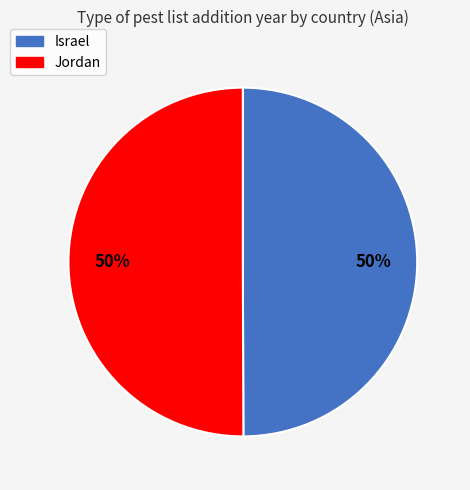

Combined, do Jordan and Israel account for over 50%?

Yes